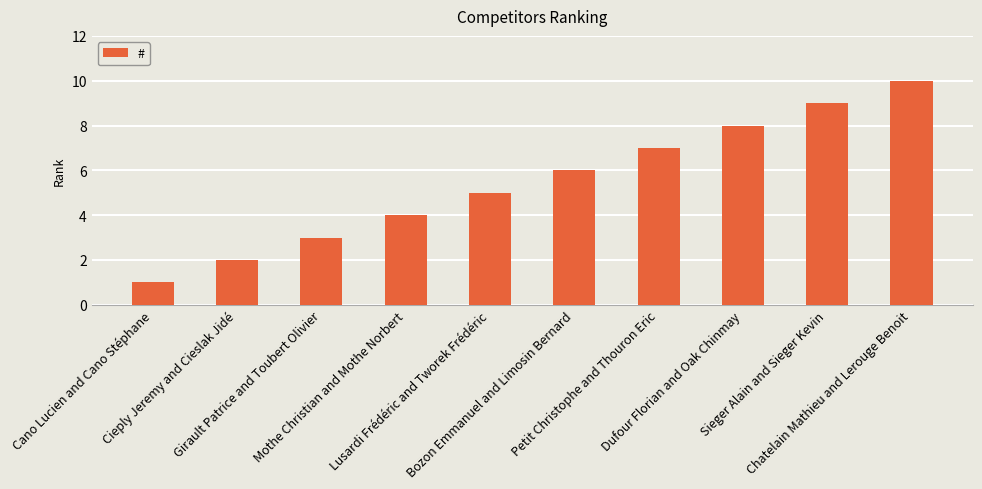

Which label corresponds to the largest value in the chart?

Chatelain Mathieu and Lerouge Benoit